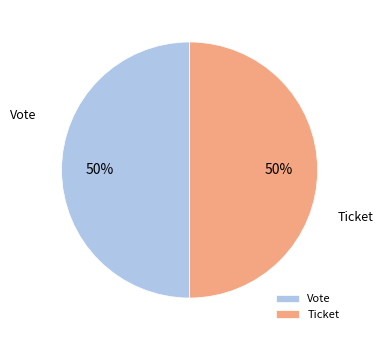

Is it true that Ticket is 1% of the pie?

False